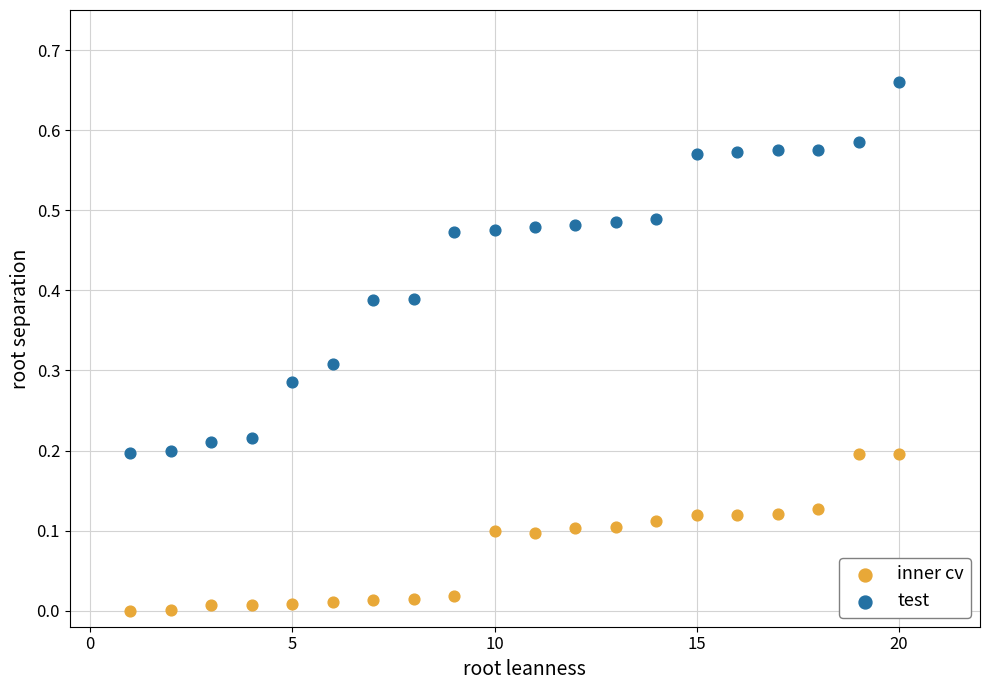

Across all data points, what is the range of X values (max minus min)?

19.0